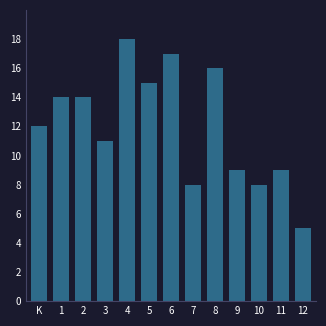

Reading left to right, transcribe all the data shown in this chart.

12	14	14	11	18	15	17	8	16	9	8	9	5